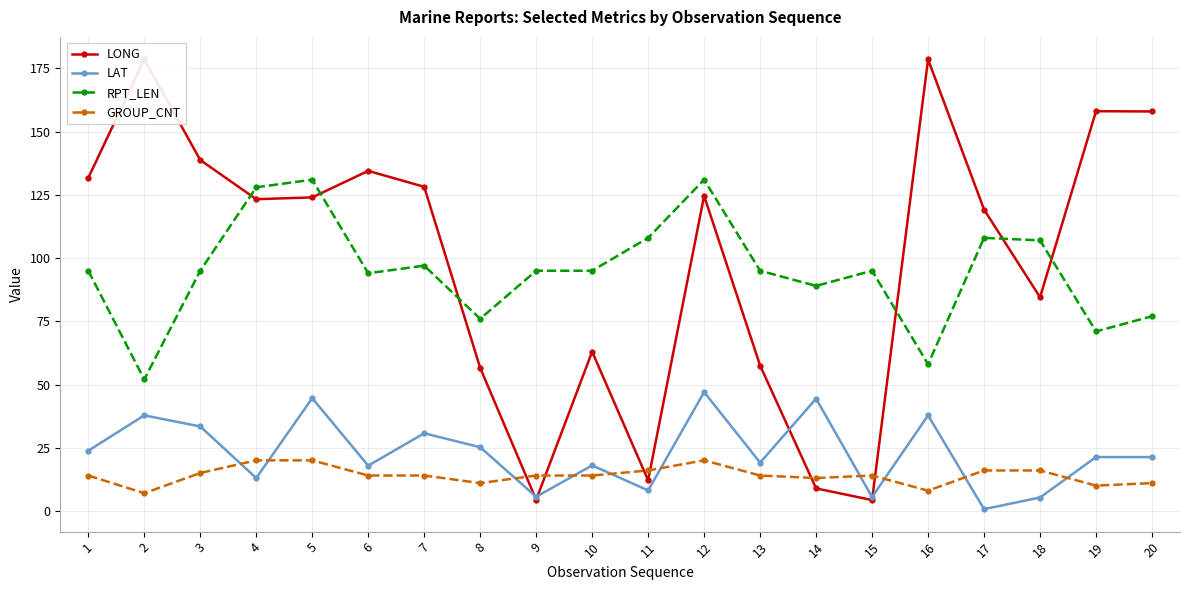

What is the difference between the second highest and minimum values in the GROUP_CNT series?

13.0